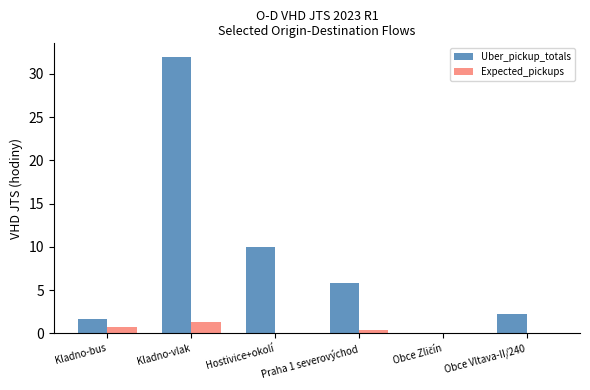

What is the maximum value for Uber_pickup_totals?

31.9